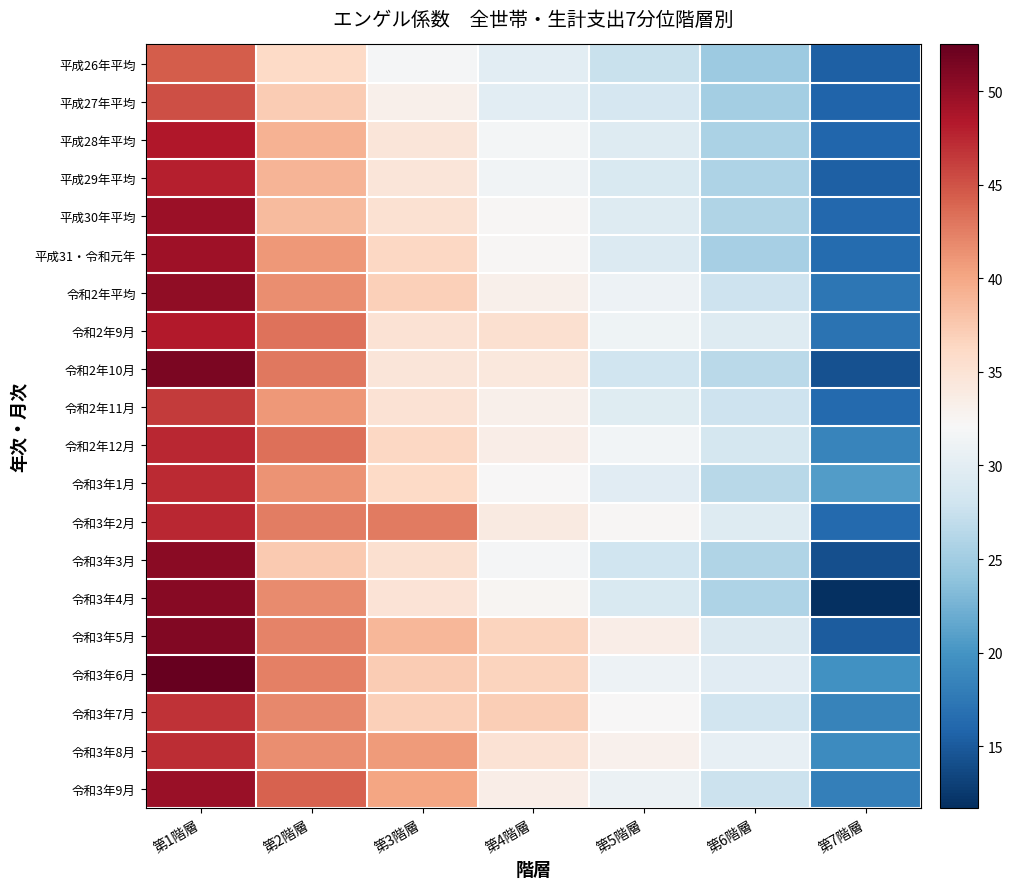

Which series has the largest range (max minus min)?

令和3年4月